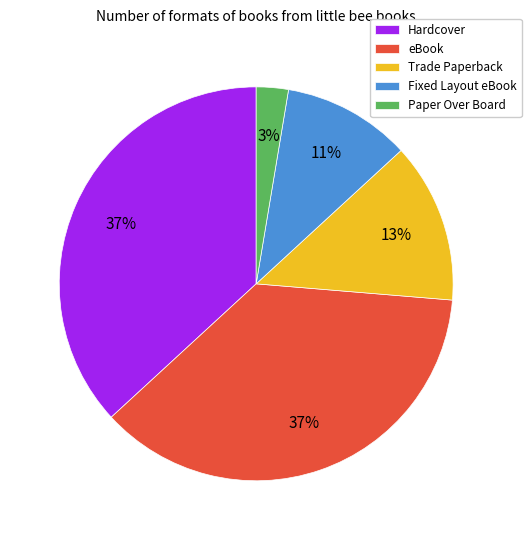

Which has a higher value, Fixed Layout eBook or Trade Paperback?

Trade Paperback